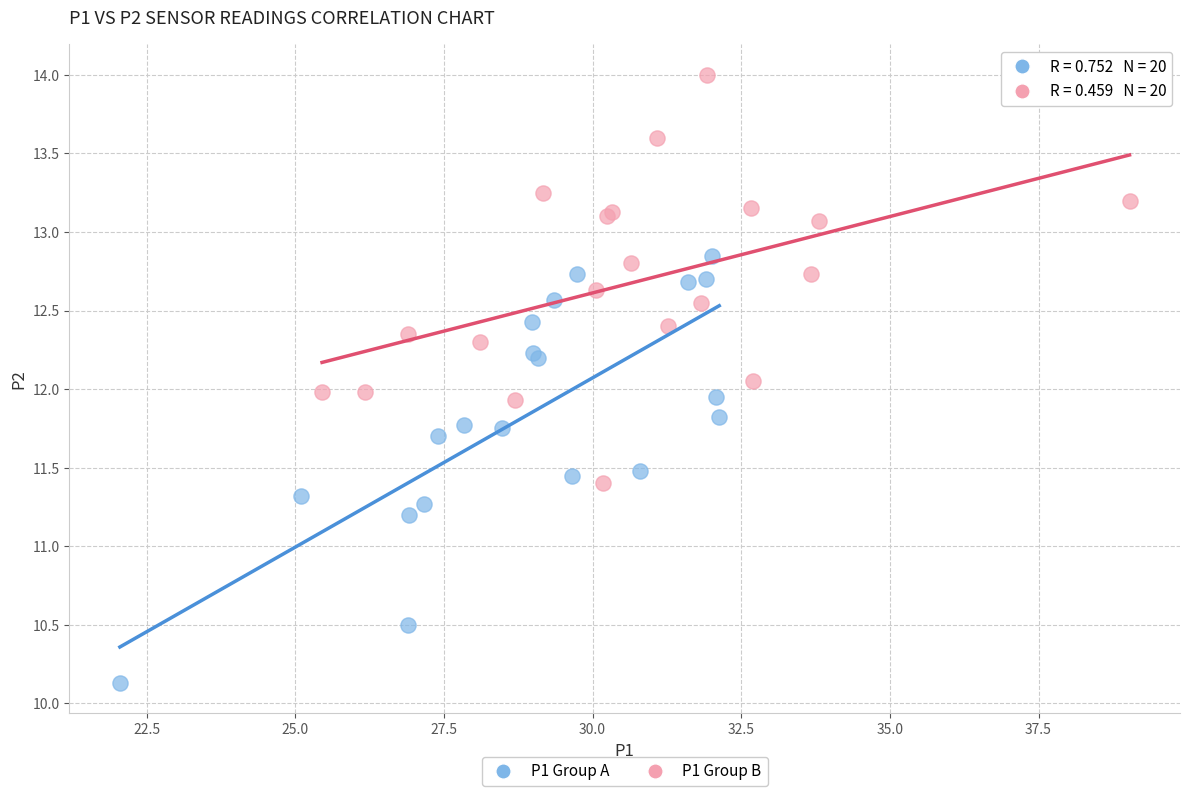

What are all the series names shown in the legend?

P1 Group A, P1 Group B